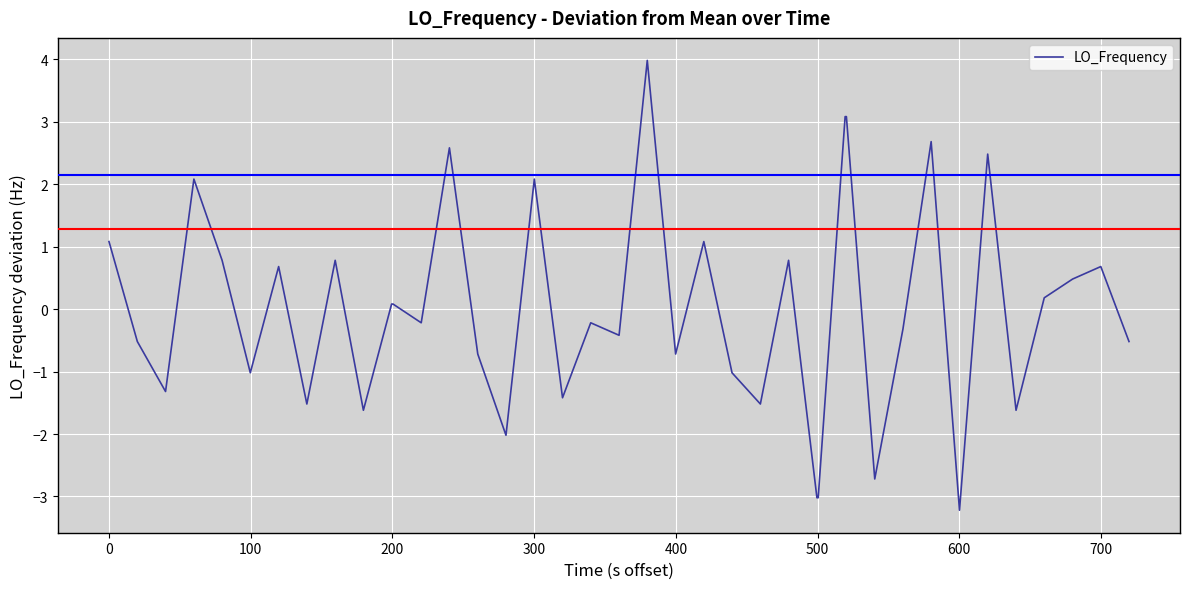

What is the difference between the maximum and minimum values?

7.2